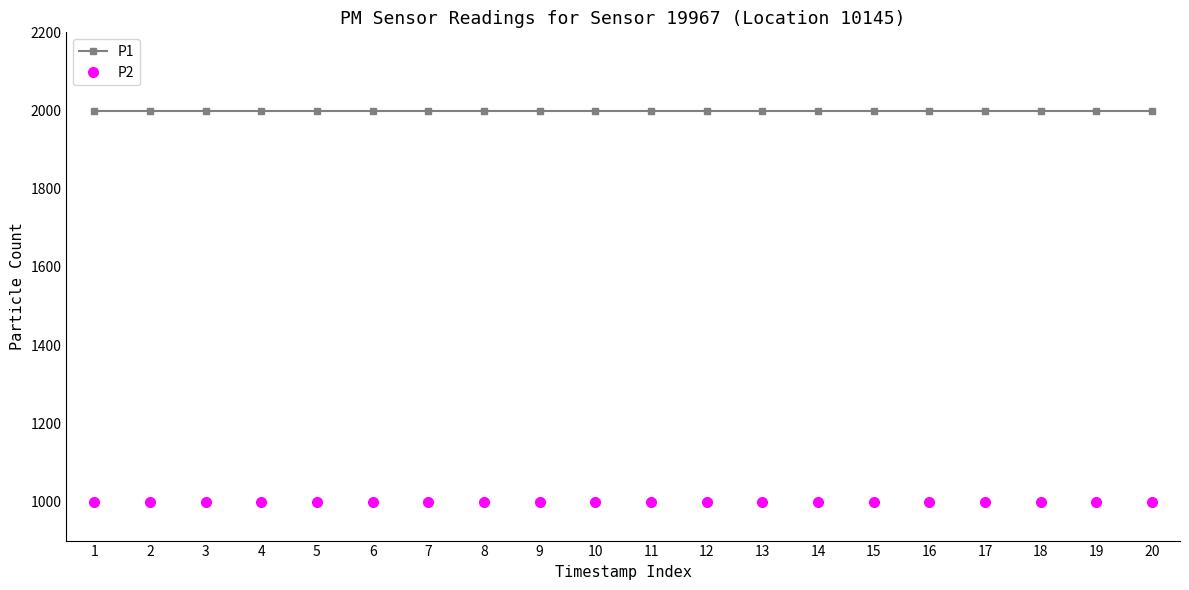

Is this an area chart (filled region under the line)?

No